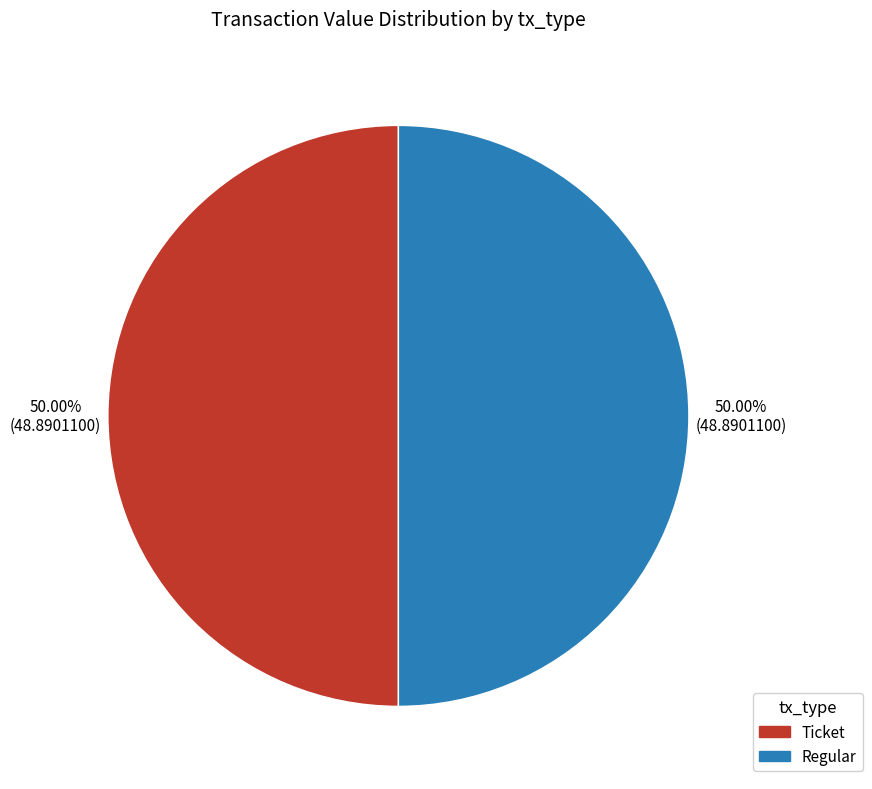

Is the sum of Ticket and Regular greater than half?

Yes